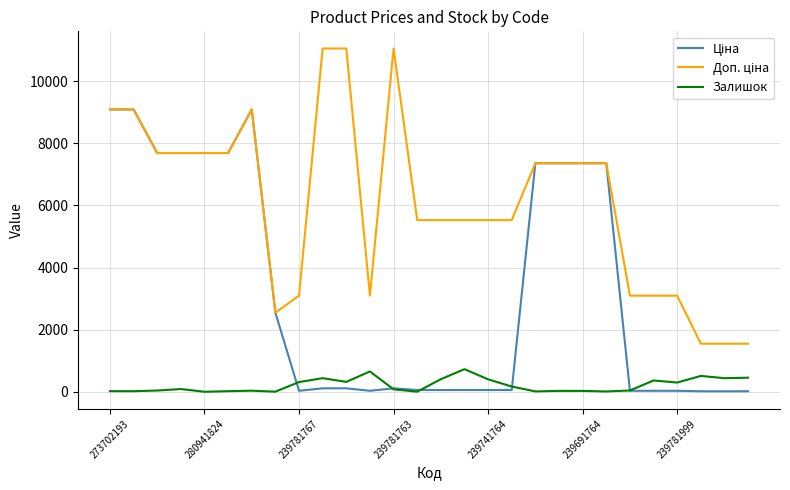

True or false: Ціна and Доп. ціна intersect in this chart.

False